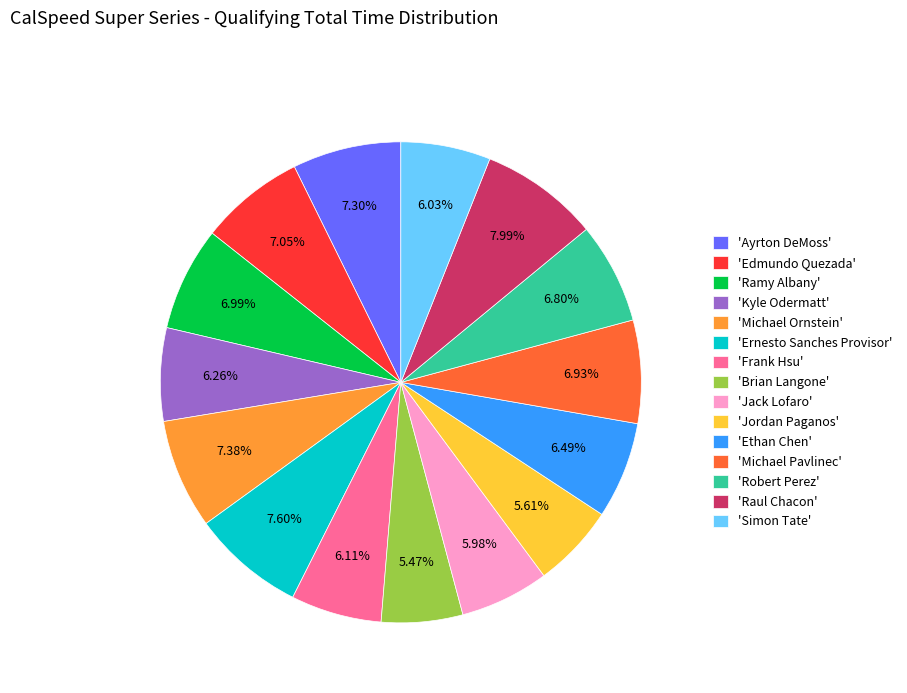

What is the ratio of the value at 'Ethan Chen' to the value at 'Edmundo Quezada'?

0.9